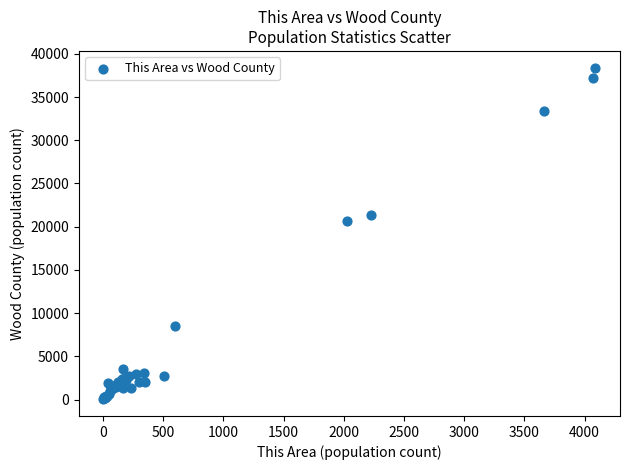

What Y value in the scatter plot is closest to 19217?

20622